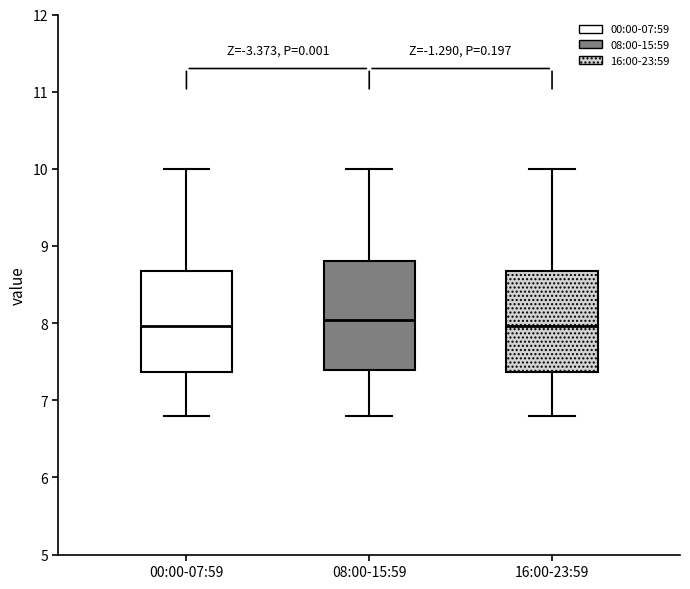

Where does the upper whisker of the box for 16:00-23:59 end on the y-axis? The values are not printed on the chart, so give them approximately, as read against the axis.

10.0